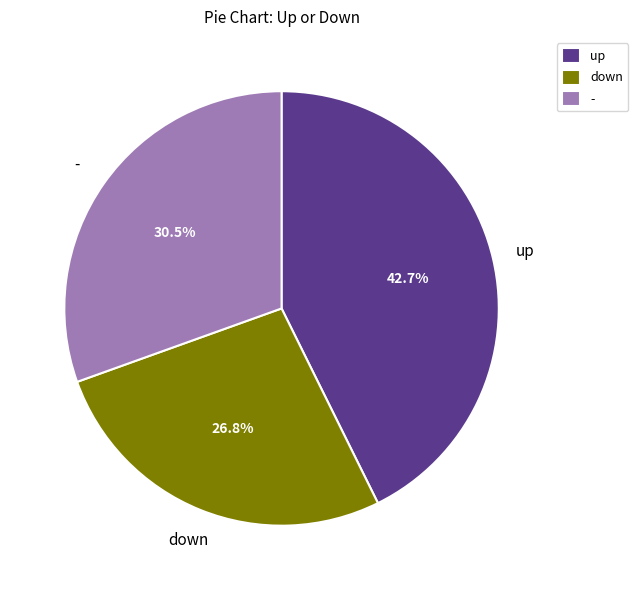

Combined, what portion of the pie is up and -?

73.2%